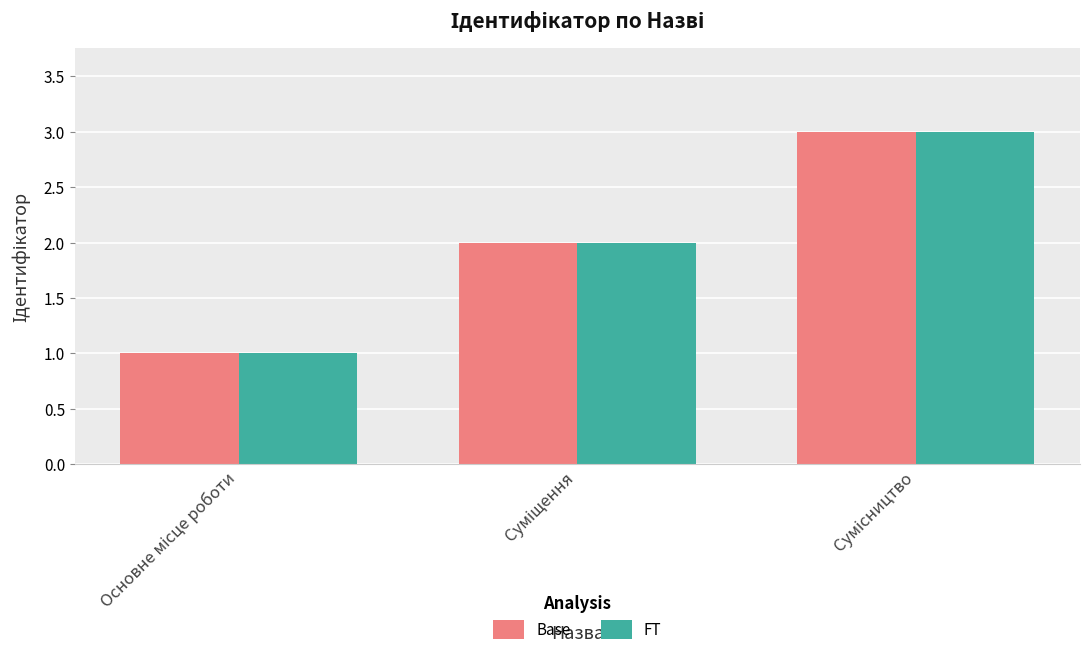

What is the maximum value shown in the chart?

3